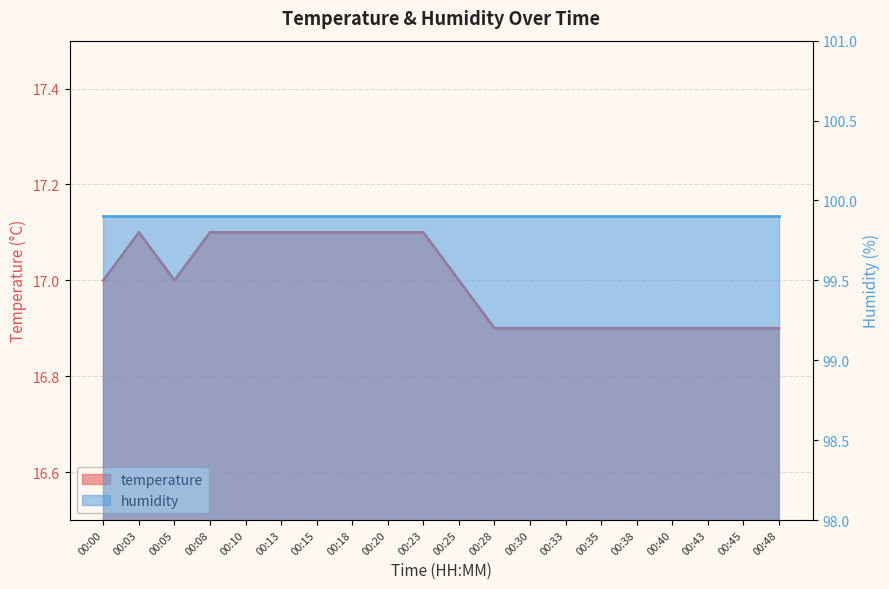

Reading left to right, extract all data points from this chart.

17.0	17.1	17.0	17.1	17.1	17.1	17.1	17.1	17.1	17.1	17.0	16.9	16.9	16.9	16.9	16.9	16.9	16.9	16.9	16.9